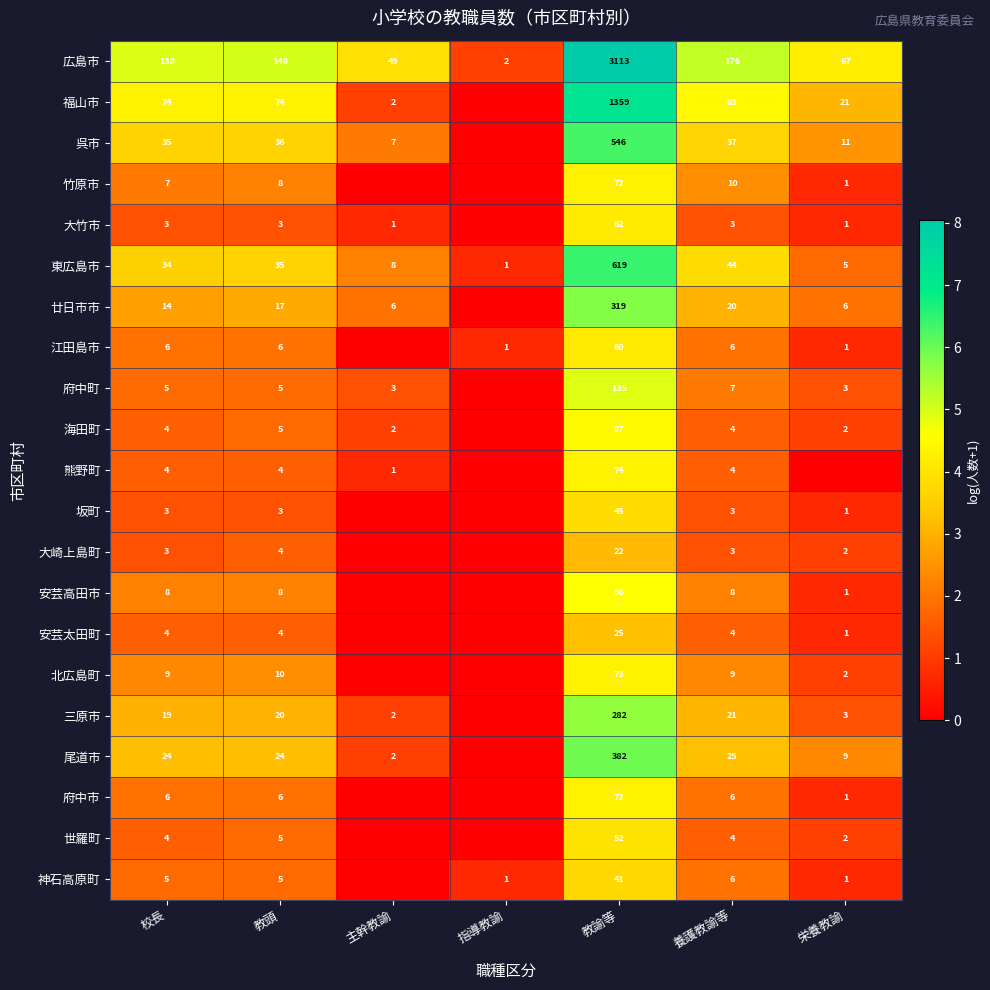

What is the sum of the 安芸太田町 values at 校長 and 教頭?

8